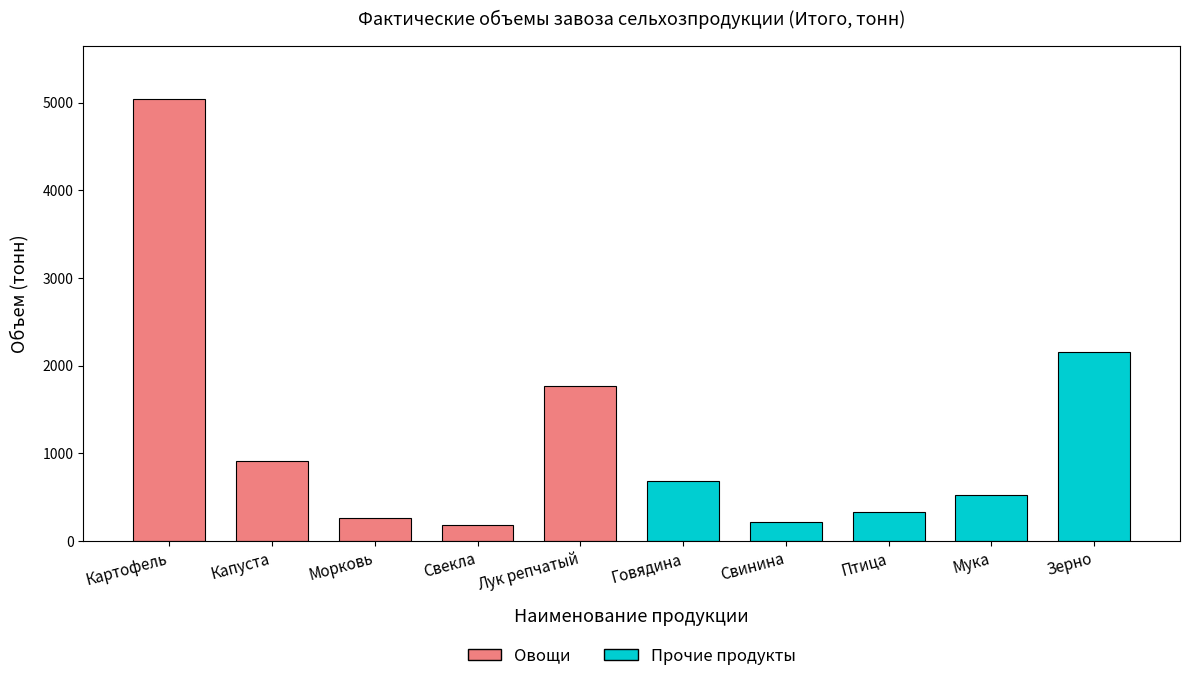

Which series has the largest range (max minus min)?

Овощи